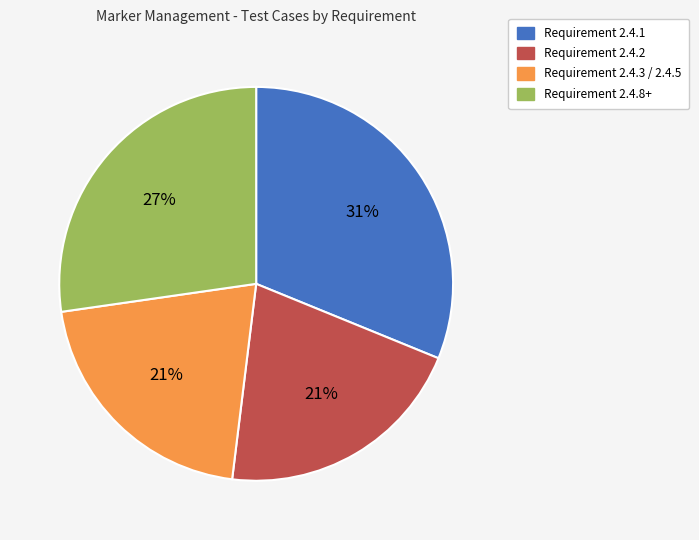

Is there any slice that represents more than half of the pie?

No